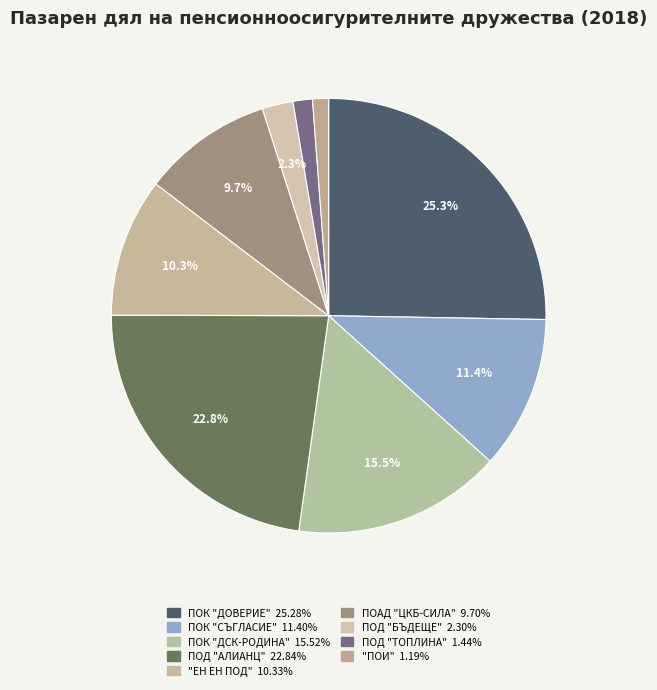

How many segments does this pie chart have?

9